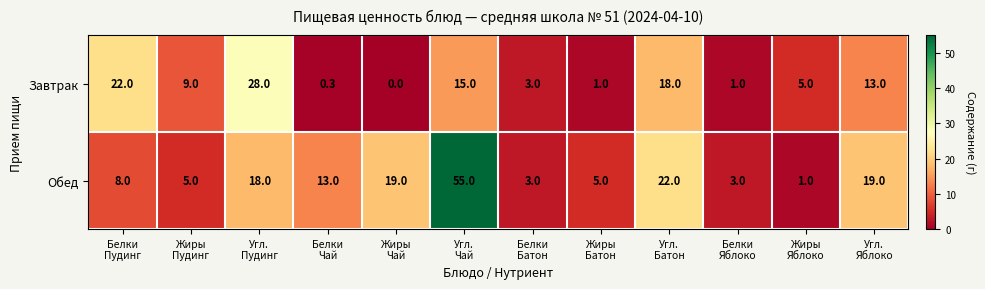

How many data points in Завтрак are less than 9?

6